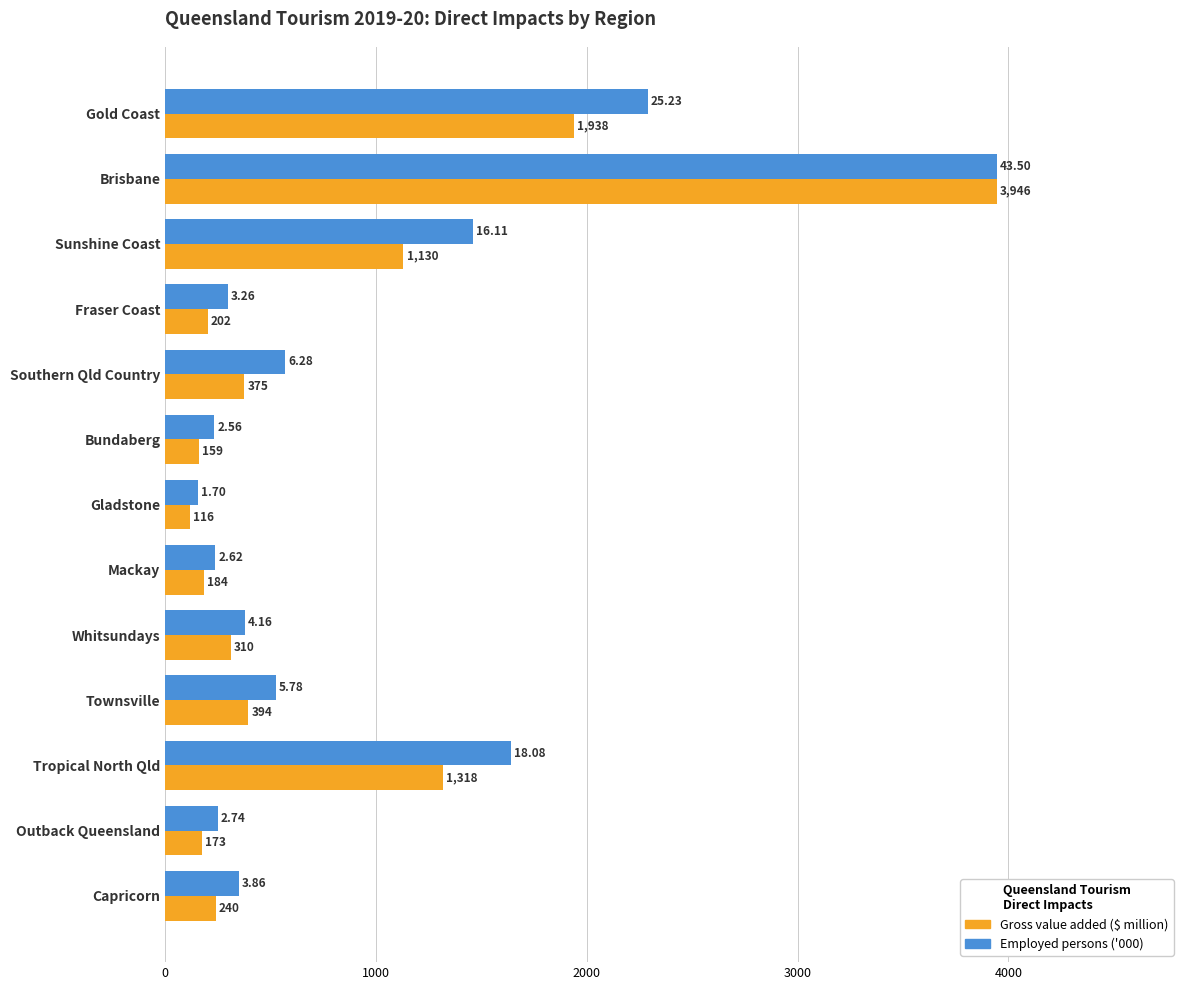

What is the average value of the Employed persons ('000) series?

948.0